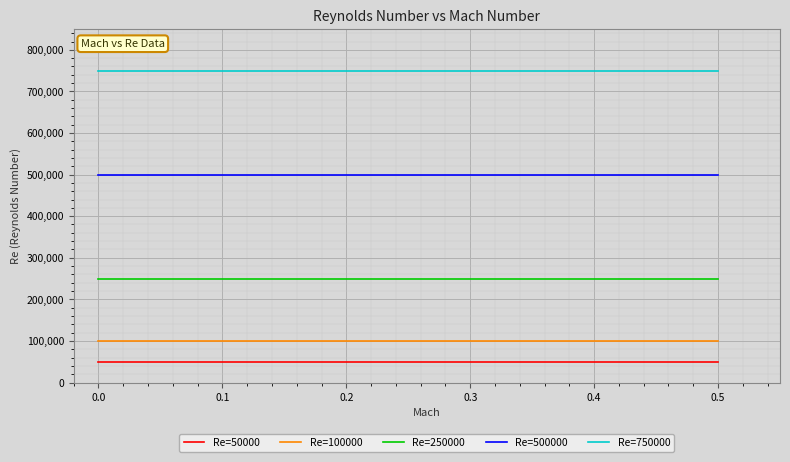

True or false: Re=50000 and Re=750000 cross at least once.

False